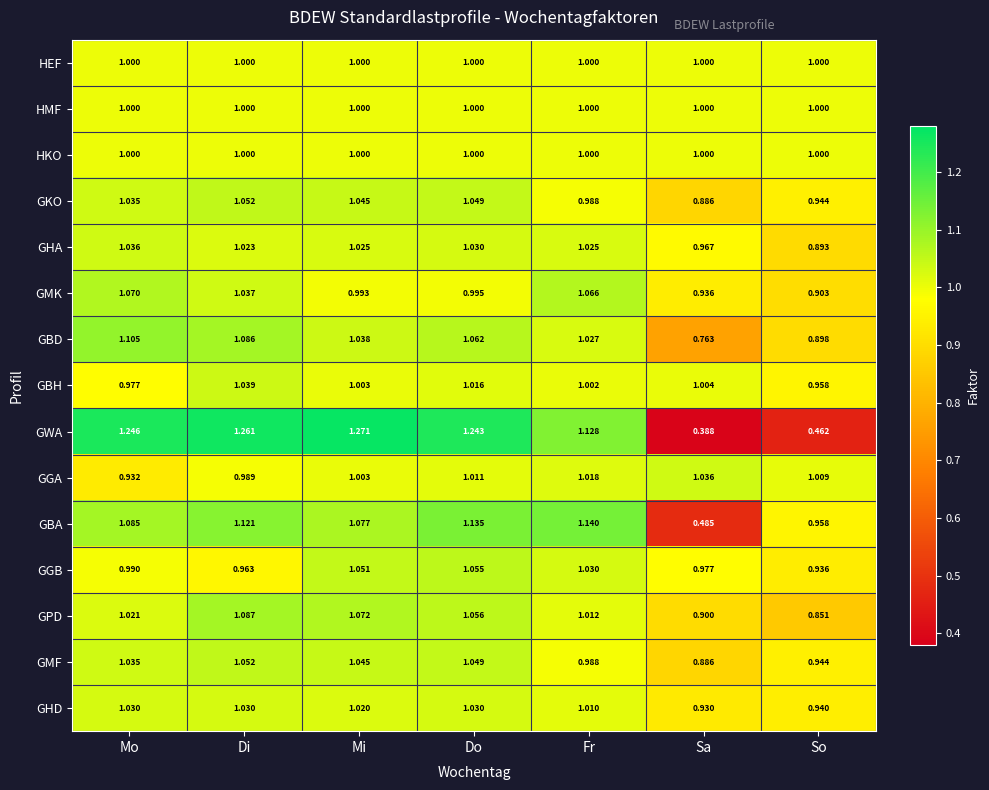

Which series changed the most between Do and So?

GWA